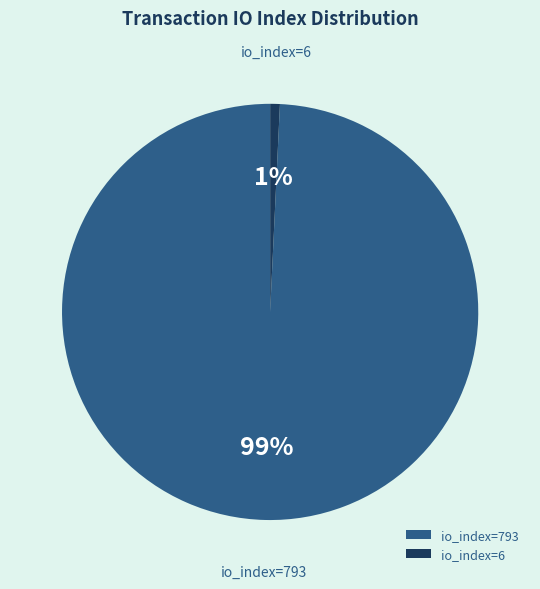

Which category has the biggest portion of the pie?

io_index=793